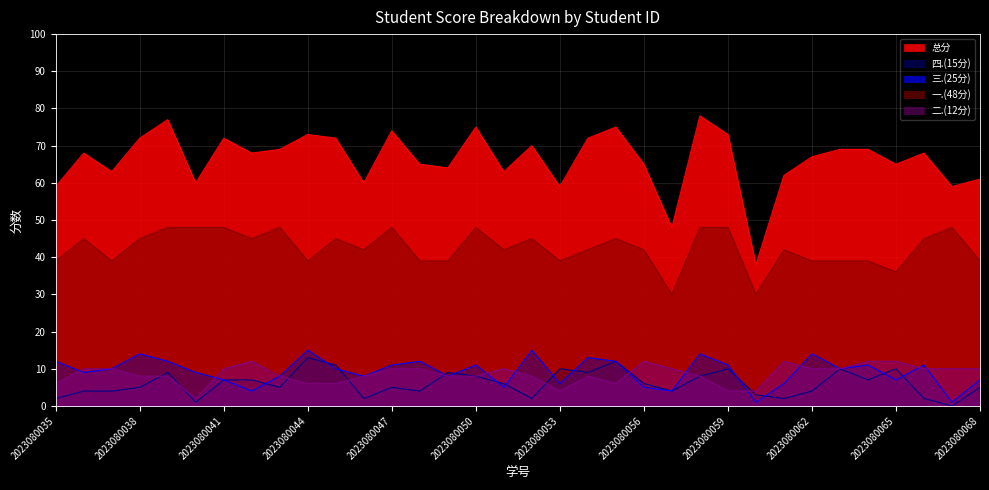

Reading left to right, what are all the values shown in this chart?

总分: 59	68	63	72	77	60	72	68	69	73	72	60	74	65	64	75	63	70	59	72	75	65	48	78	73	38	62	67	69	69	65	68	59	61
四.(15分): 2	4	4	5	9	1	7	7	5	13	11	2	5	4	9	8	6	2	10	9	12	6	4	8	10	3	2	4	10	7	10	2	0	5
三.(25分): 12	9	10	14	12	9	7	4	8	15	10	8	11	12	8	11	5	15	6	13	12	5	4	14	11	1	6	14	10	11	7	11	1	7
一.(48分): 39	45	39	45	48	48	48	45	48	39	45	42	48	39	39	48	42	45	39	42	45	42	30	48	48	30	42	39	39	39	36	45	48	39
二.(12分): 6	10	10	8	8	2	10	12	8	6	6	8	10	10	8	8	10	8	4	8	6	12	10	8	4	4	12	10	10	12	12	10	10	10